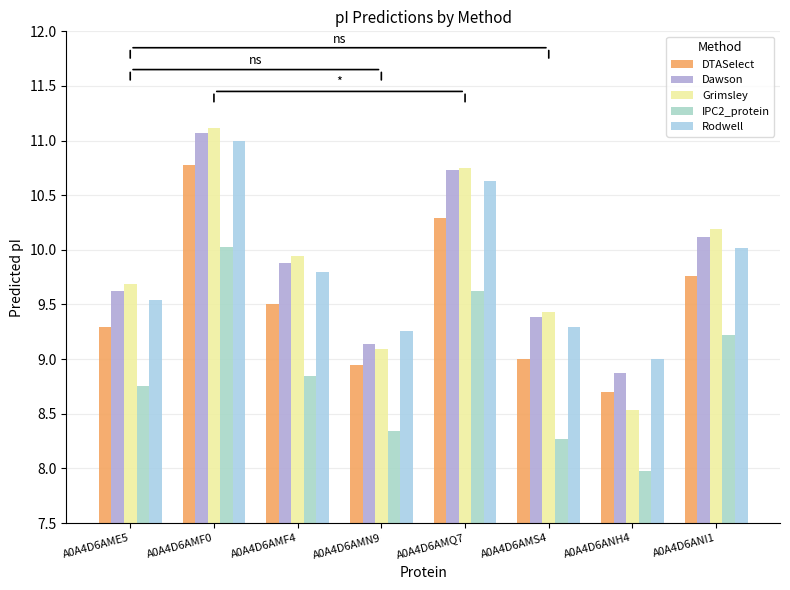

Rank the categories by Rodwell value from highest to lowest.

A0A4D6AMF0, A0A4D6AMQ7, A0A4D6ANI1, A0A4D6AMF4, A0A4D6AME5, A0A4D6AMS4, A0A4D6AMN9, A0A4D6ANH4